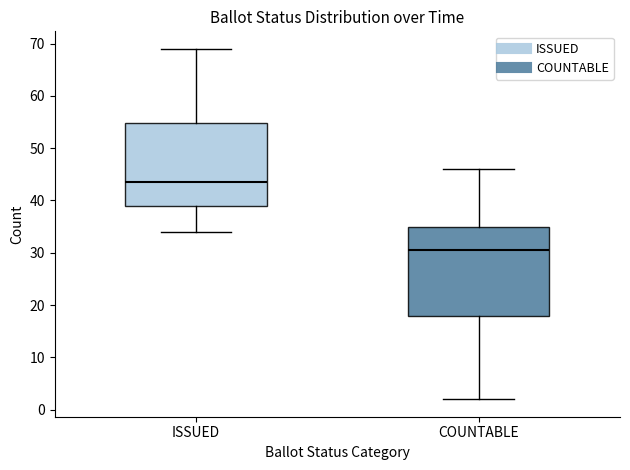

Comparing the boxes themselves (not the whiskers), which one is the tallest?

COUNTABLE